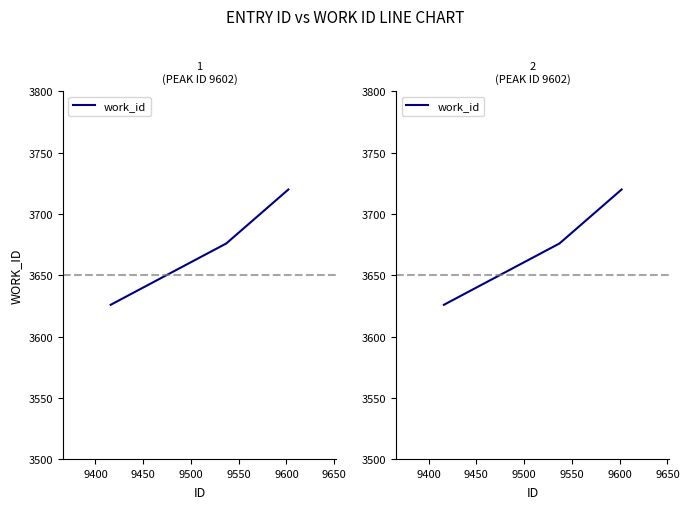

What is the sum of all values?

11022